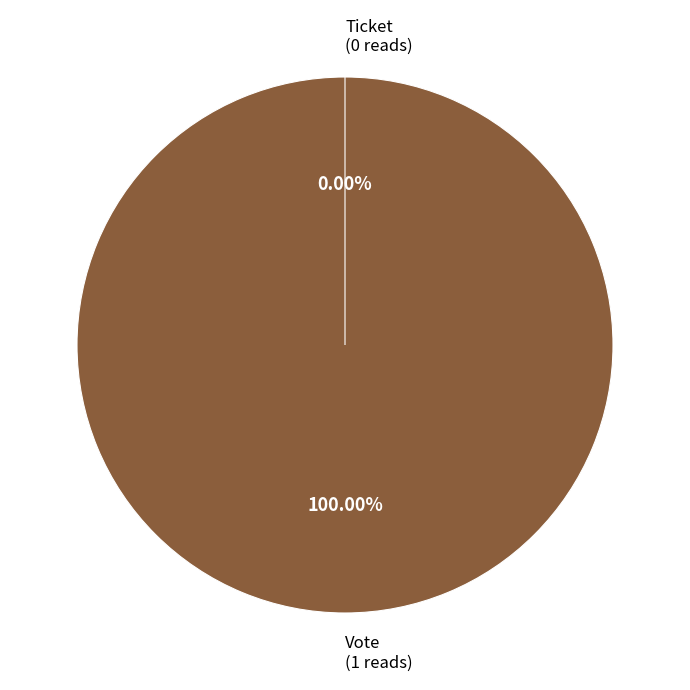

To the nearest percent, what percentage of the pie is Vote?

100%